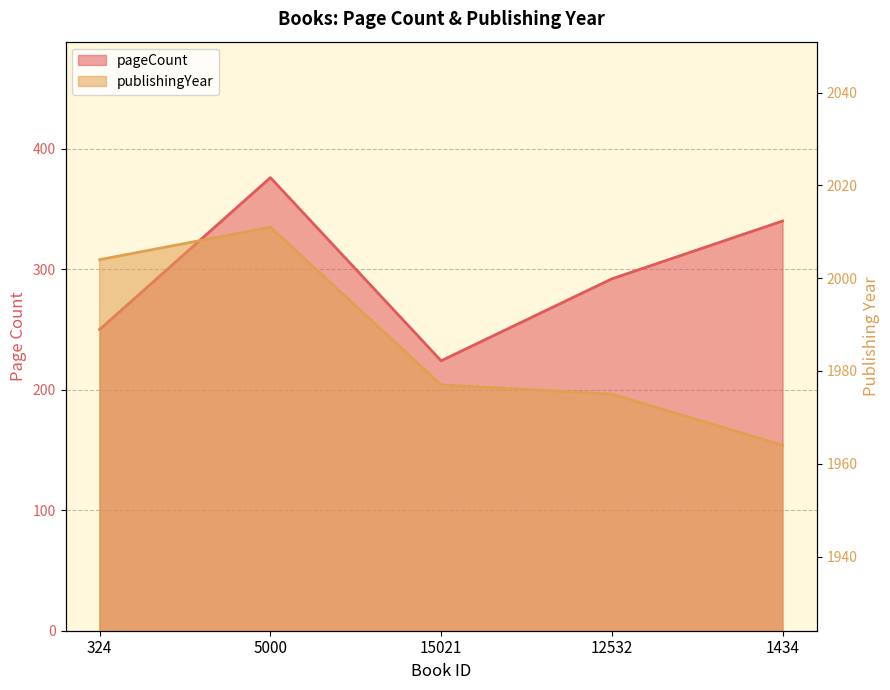

Reading left to right, list all the values displayed in this chart.

pageCount: 250	376	224	292	340
publishingYear: 2004	2011	1977	1975	1964